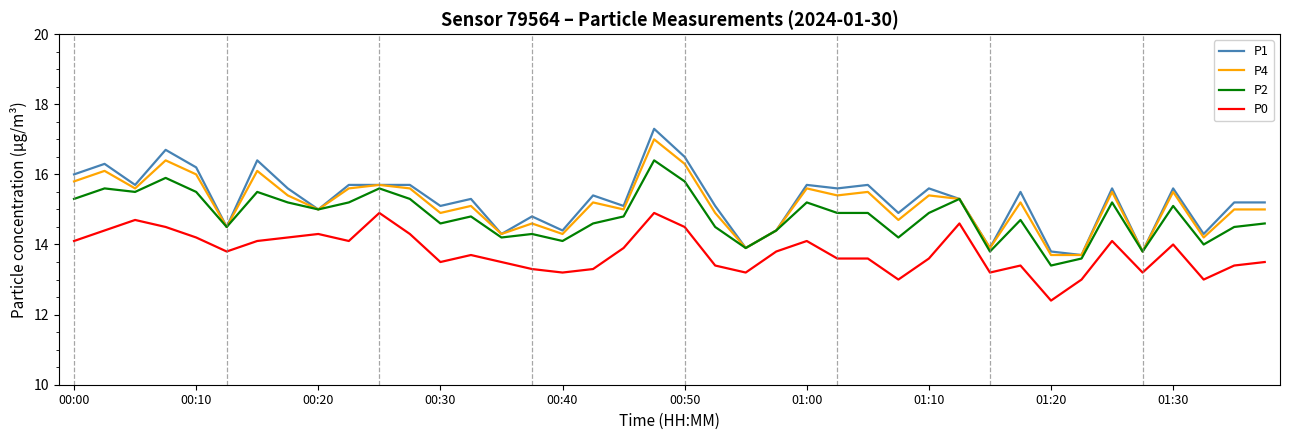

How many lines are shown in the chart?

4